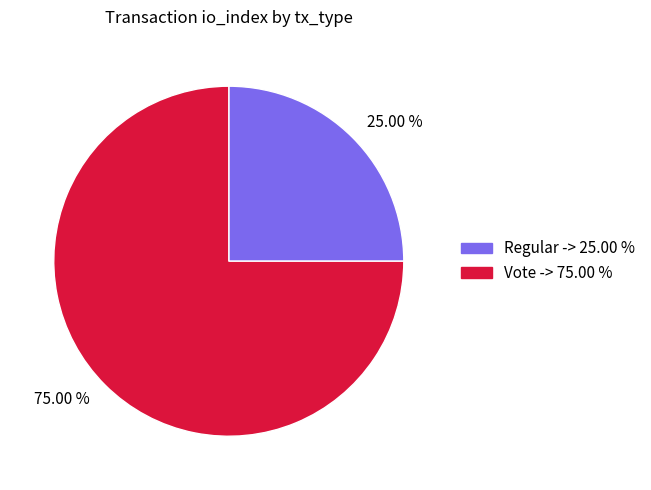

Rank the categories by value from highest to lowest.

75.00 %, 25.00 %